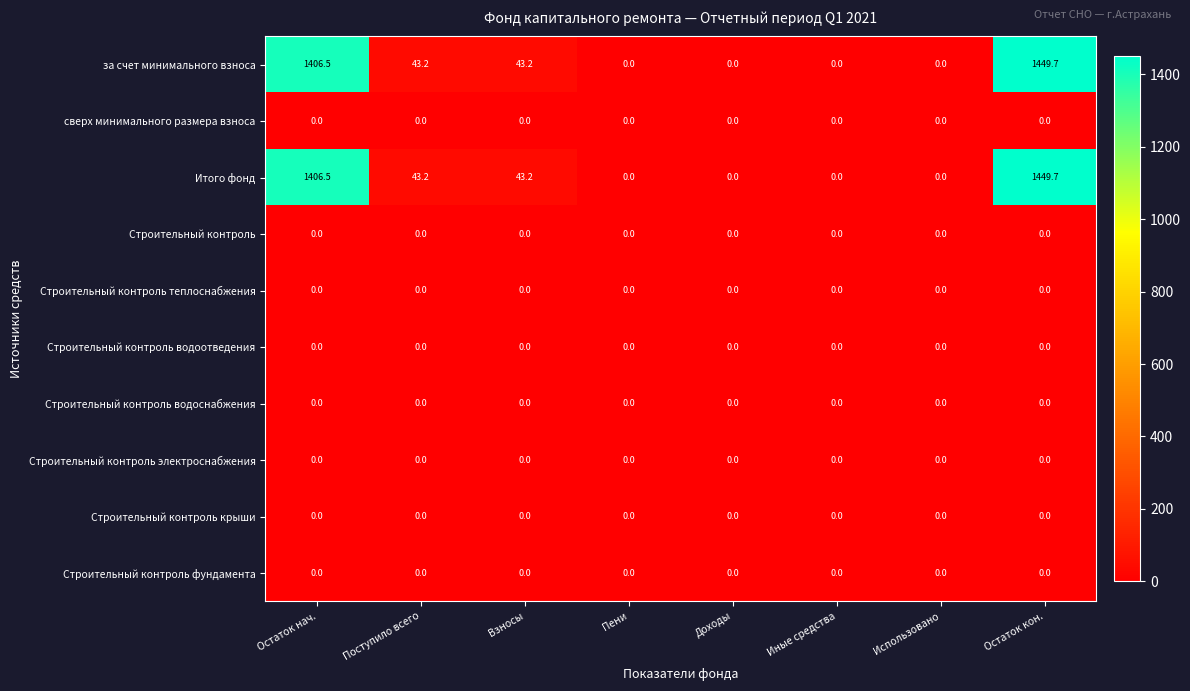

At which category is the sum across all series the highest?

Остаток кон.